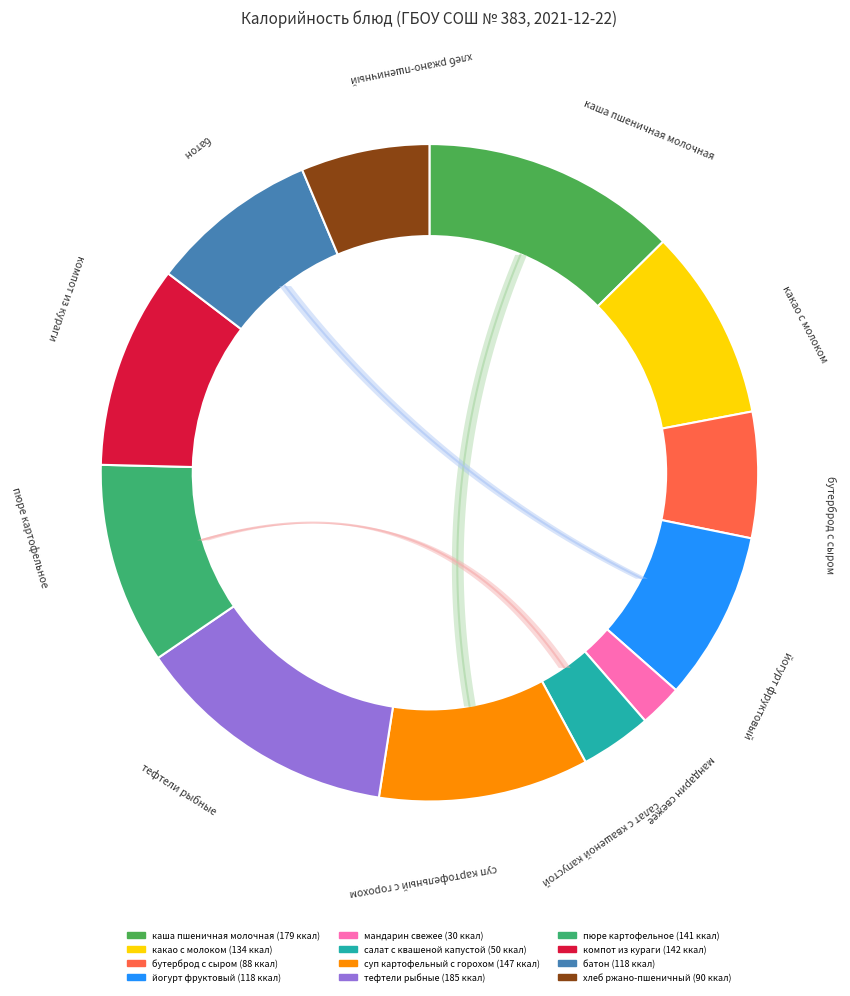

What is the change in value from мандарин свежее to пюре картофельное?

+111